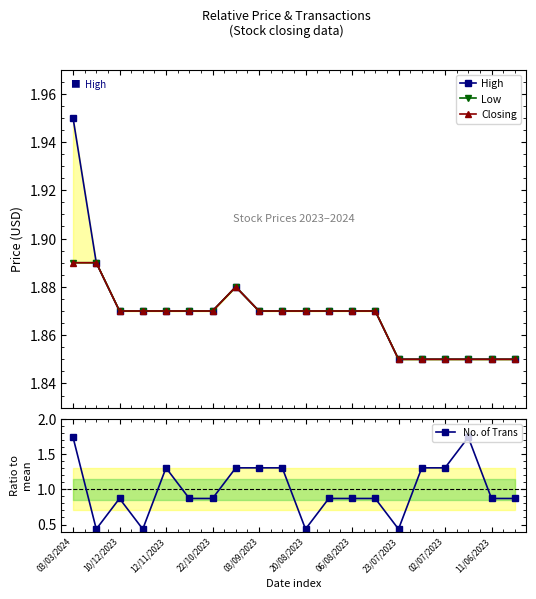

What is the highest value of the High series?

1.9